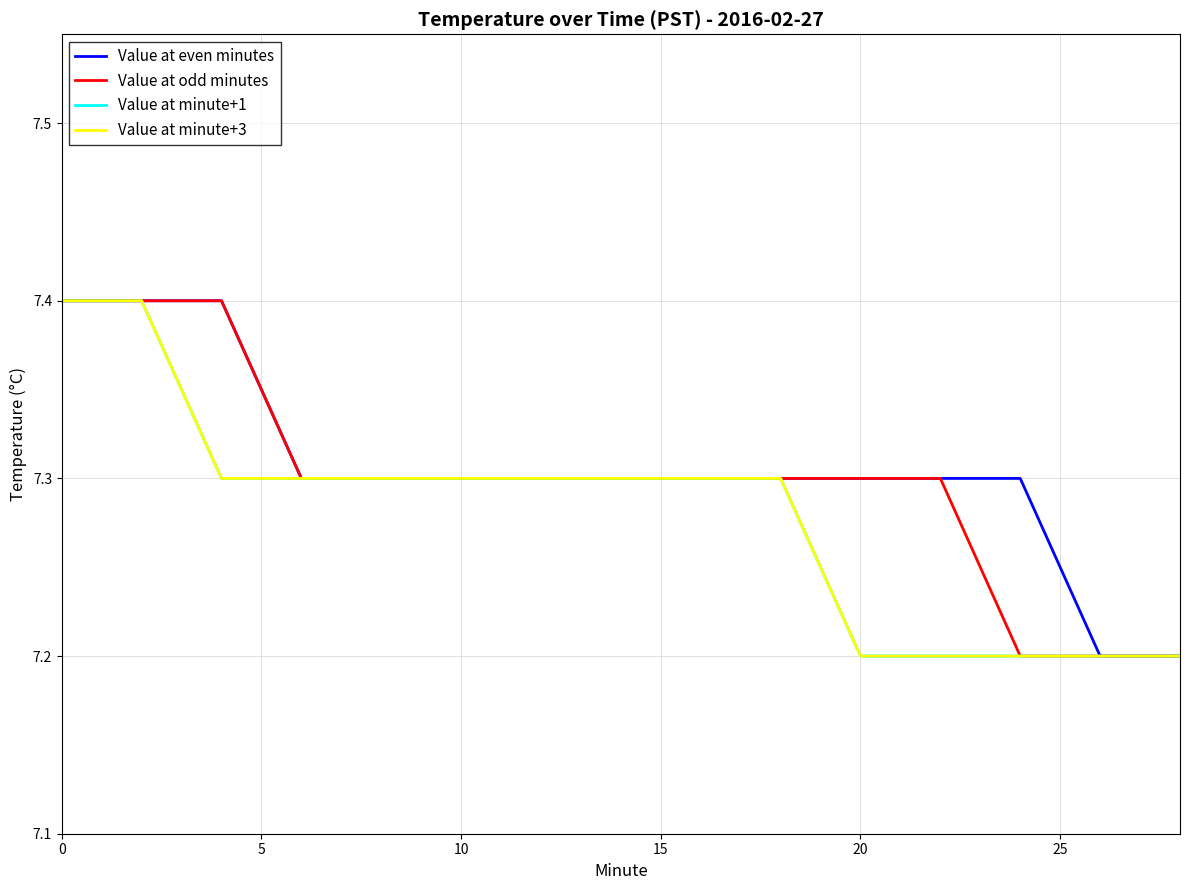

True or false: Value at minute+1 and Value at odd minutes intersect in this chart.

False